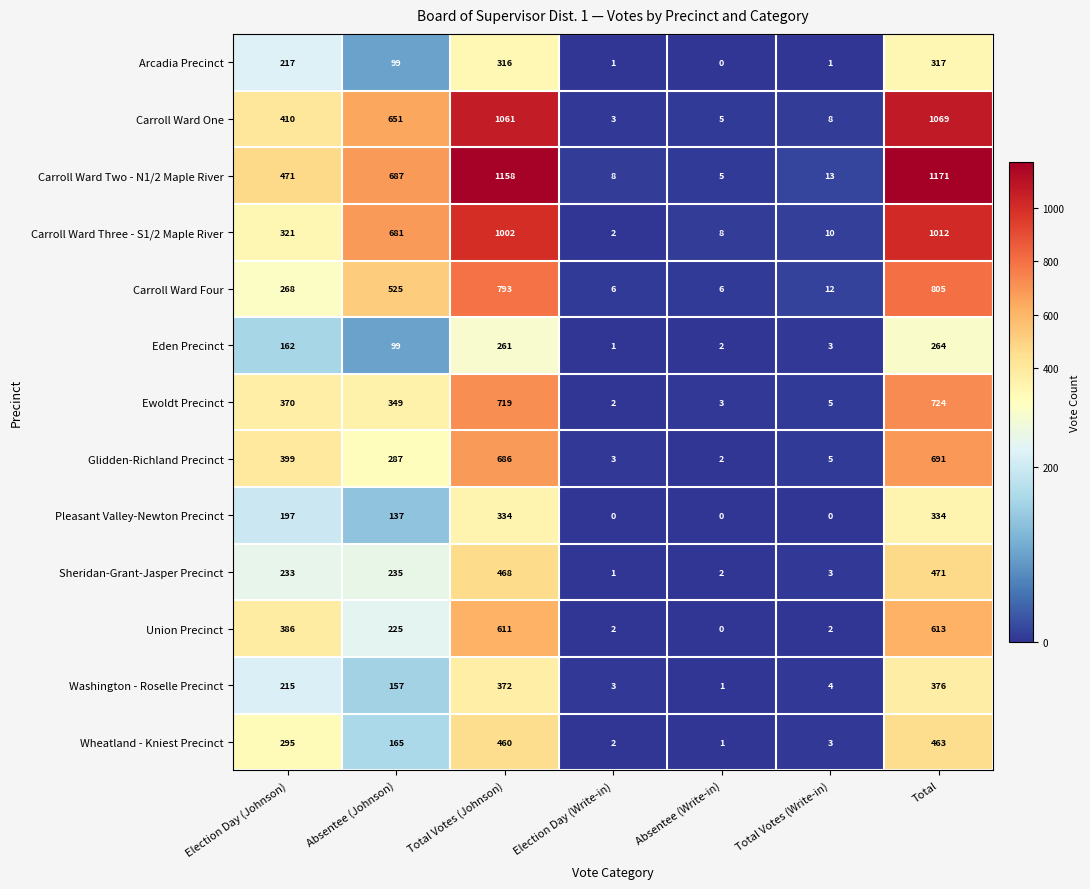

What is the difference between the Washington - Roselle Precinct values at Absentee (Write-in) and Total?

375